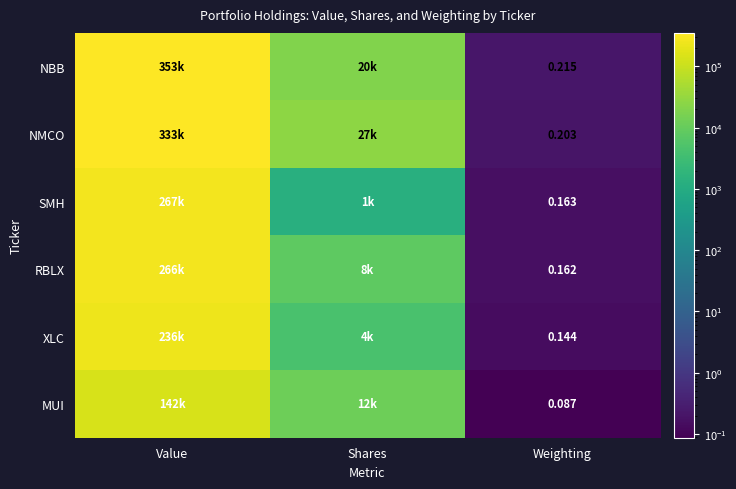

How many distinct data groups are displayed?

6